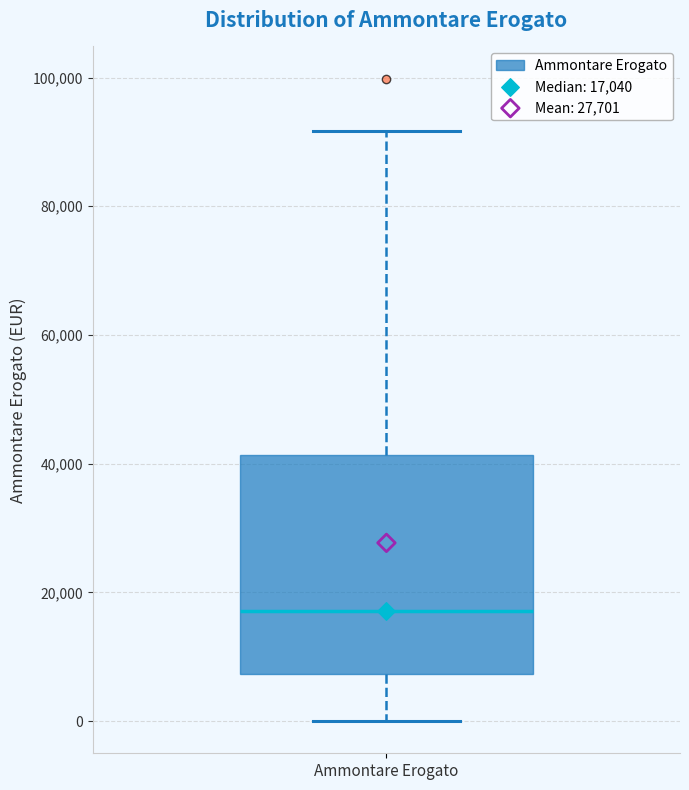

Transcribe this box plot: give where the median line is, the range the box spans, and where the two whiskers end, as read against the y-axis. The values are not printed on the chart, so give them approximately, as read against the axis.

median 18000, box 8000 to 42000, whiskers 0 to 92000